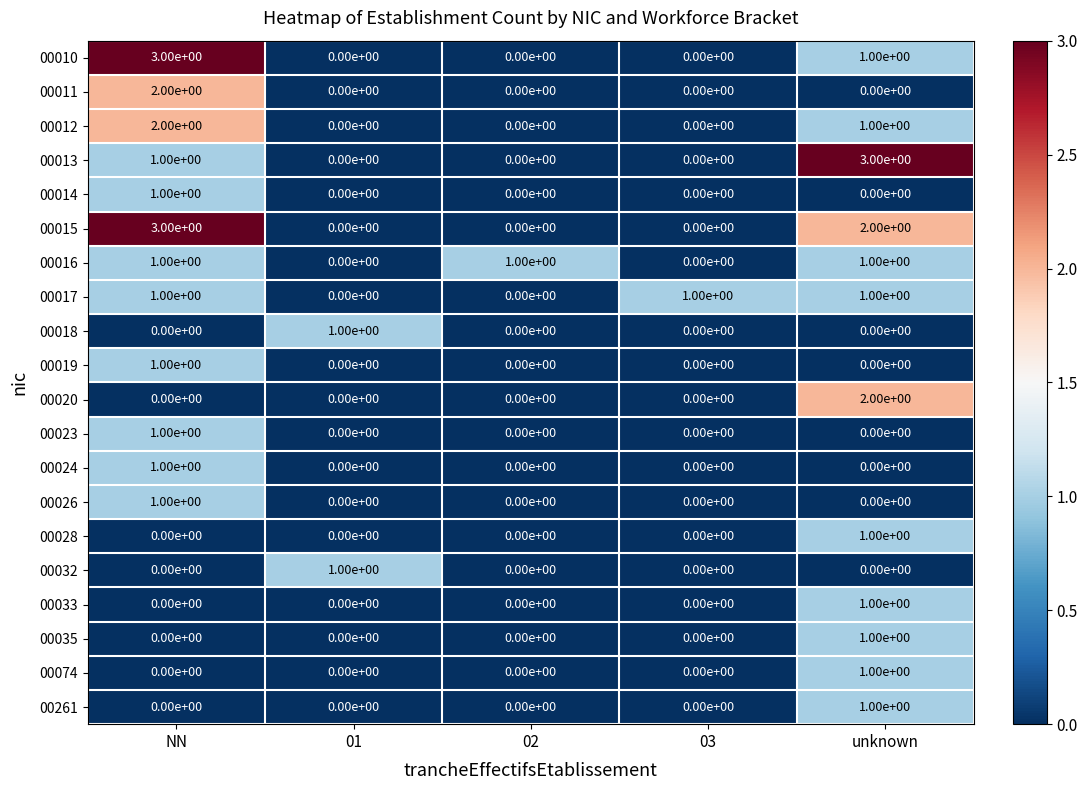

Is it true that 00261 equals 1 at NN?

False